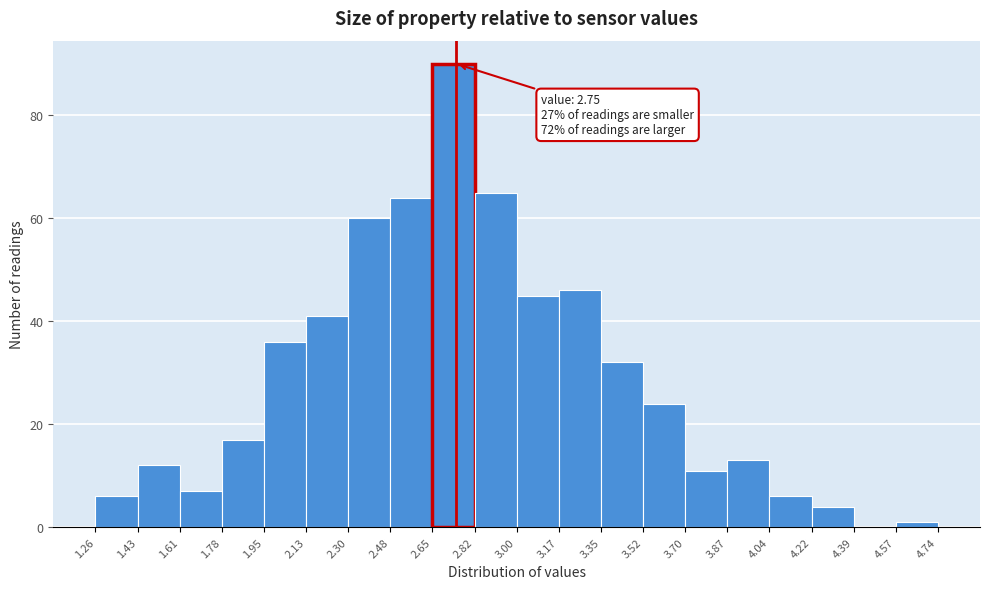

Over which range of the x-axis is the bar tallest?

2.65 to 2.82